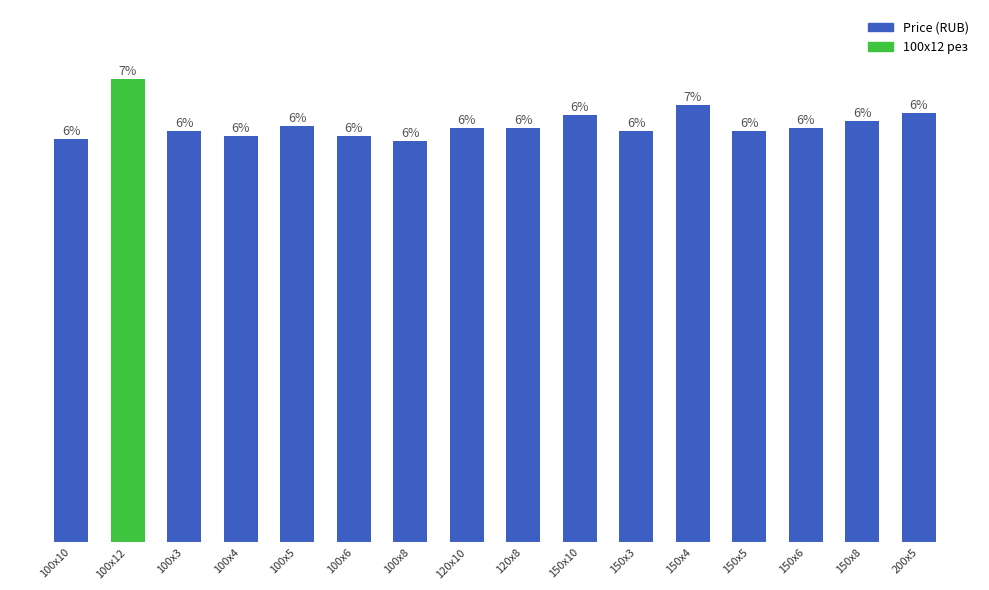

The value at 150x6 is 80400. True or false?

True